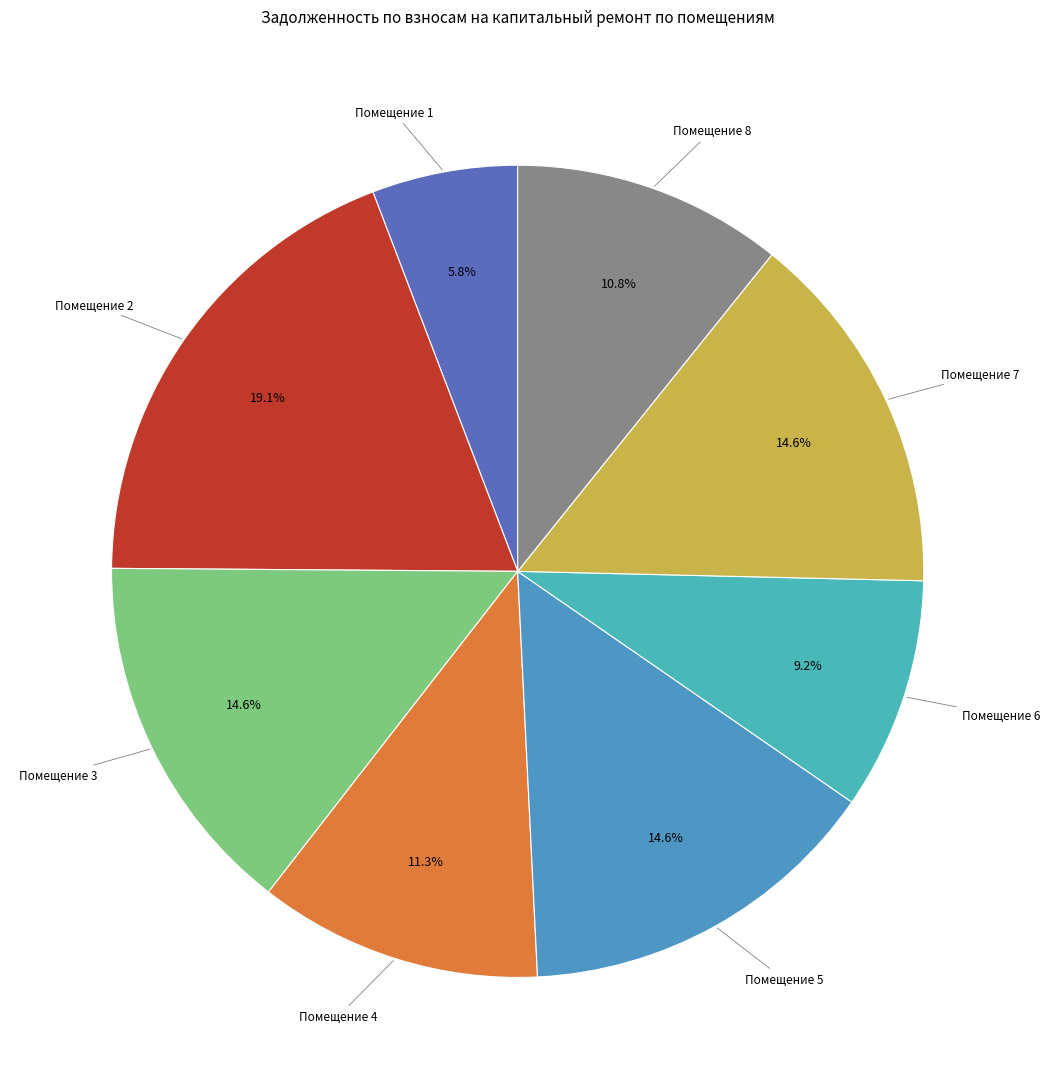

What percentage do Помещение 1 and Помещение 3 together represent?

20.4%